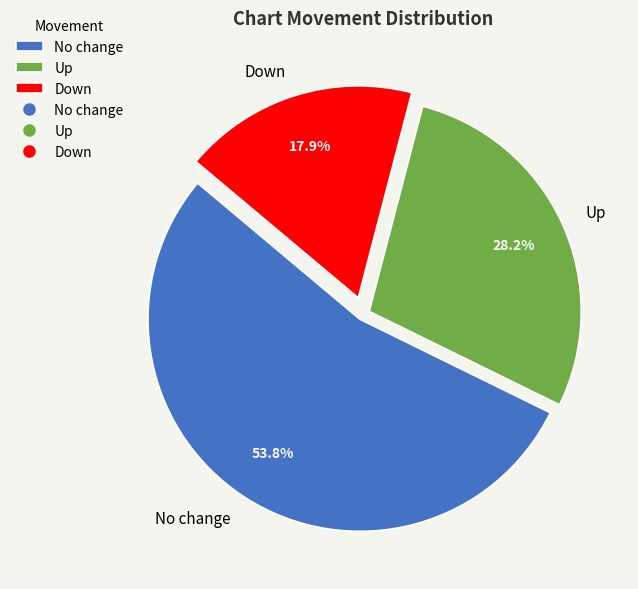

Which slice is the smallest?

Down